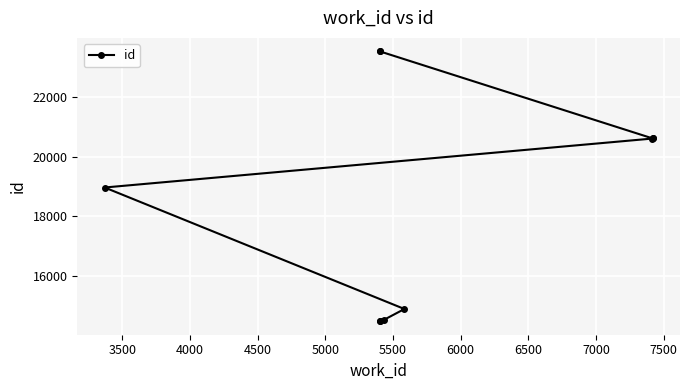

The chart shows a value of 24899 at 4500. True or false?

False